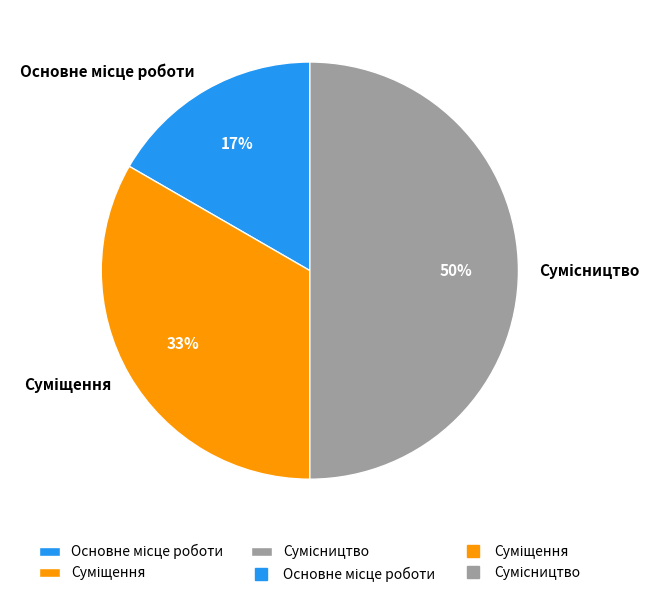

To the nearest percent, what is the difference between the largest and smallest slice percentages?

33%